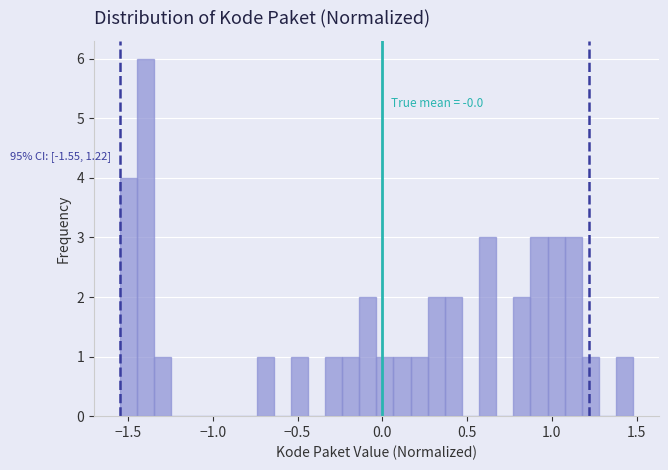

Around what value on the x-axis is the tallest bar? Give the approximate position of its centre, as read against the axis.

-1.40